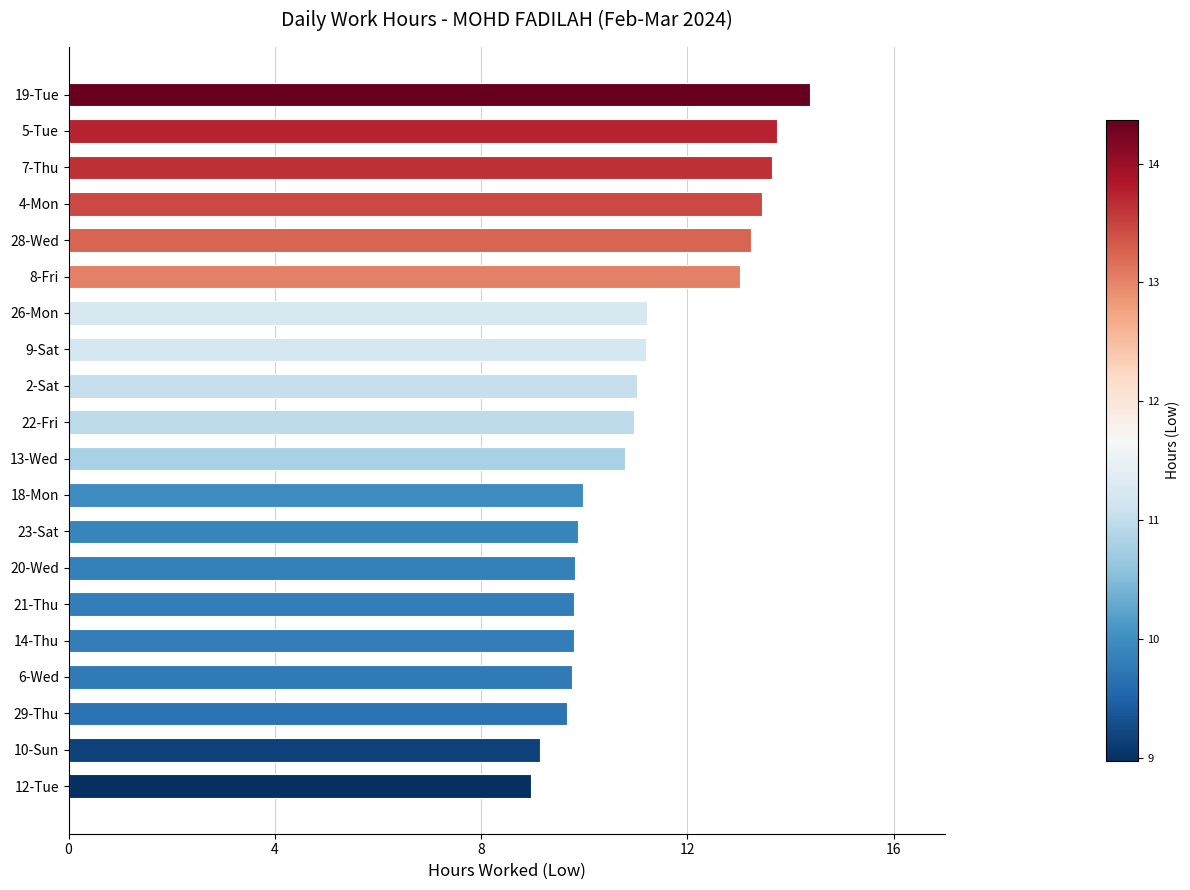

What is the change in value from 18-Mon to 2-Sat?

+1.1